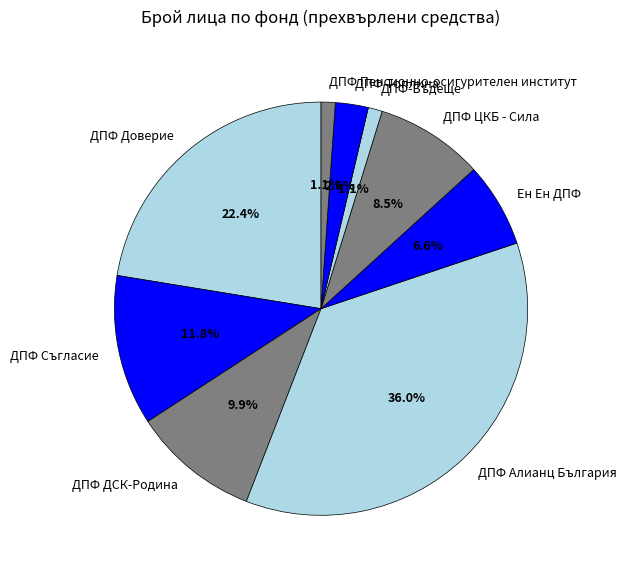

Which slice is the largest?

ДПФ Алианц България